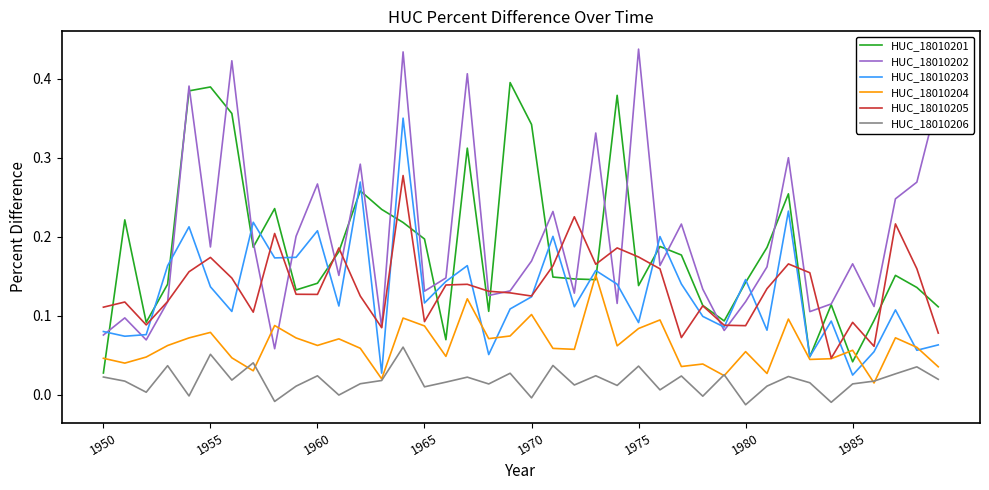

List the series in order of their peak value, highest first.

HUC_18010202, HUC_18010201, HUC_18010203, HUC_18010205, HUC_18010204, HUC_18010206